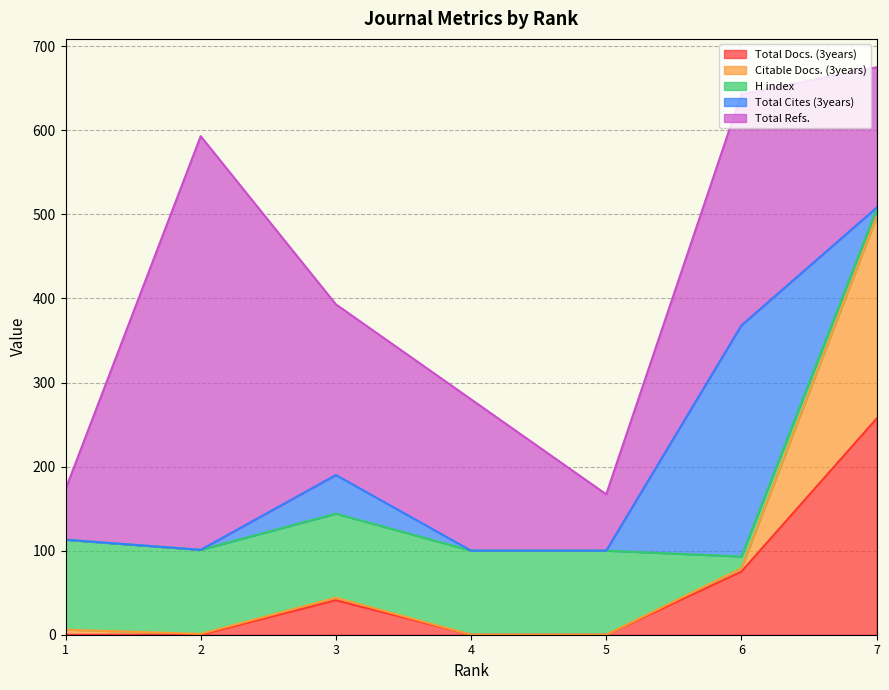

The value of Total Refs. at 1 is 60. True or false?

True